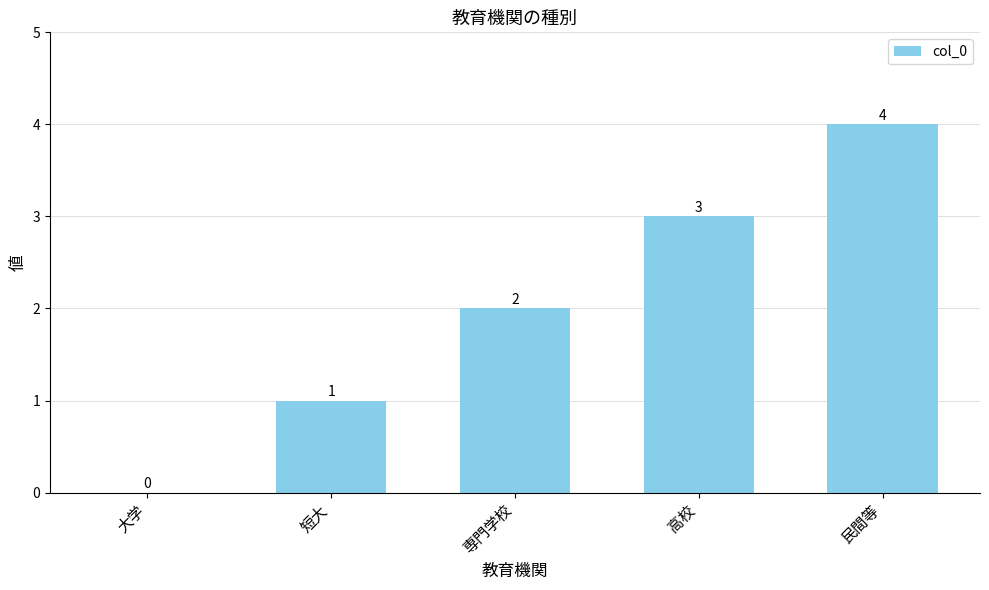

The value at 高校 is 4. True or false?

False